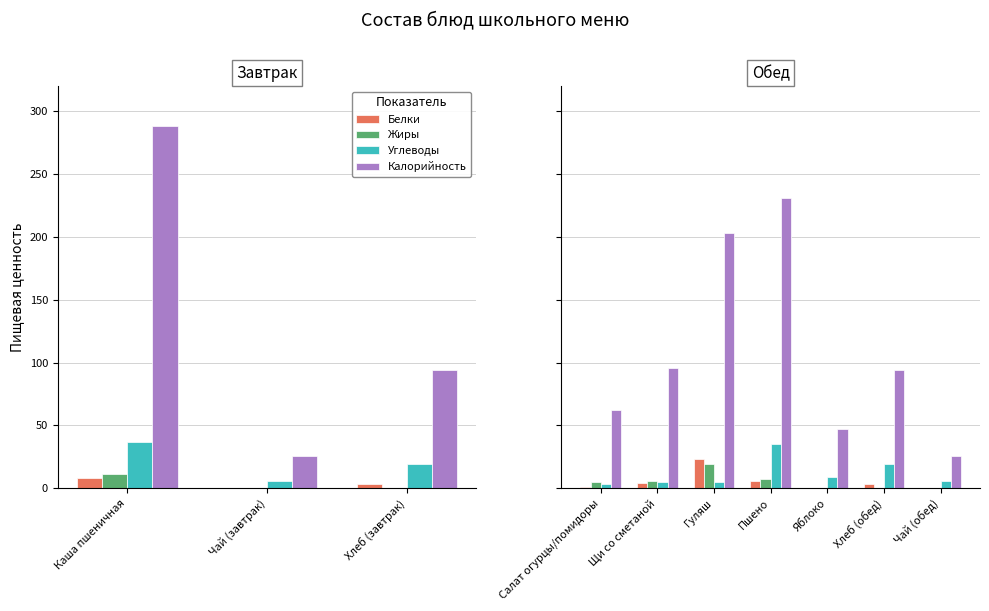

Which series has the largest range (max minus min)?

Калорийность